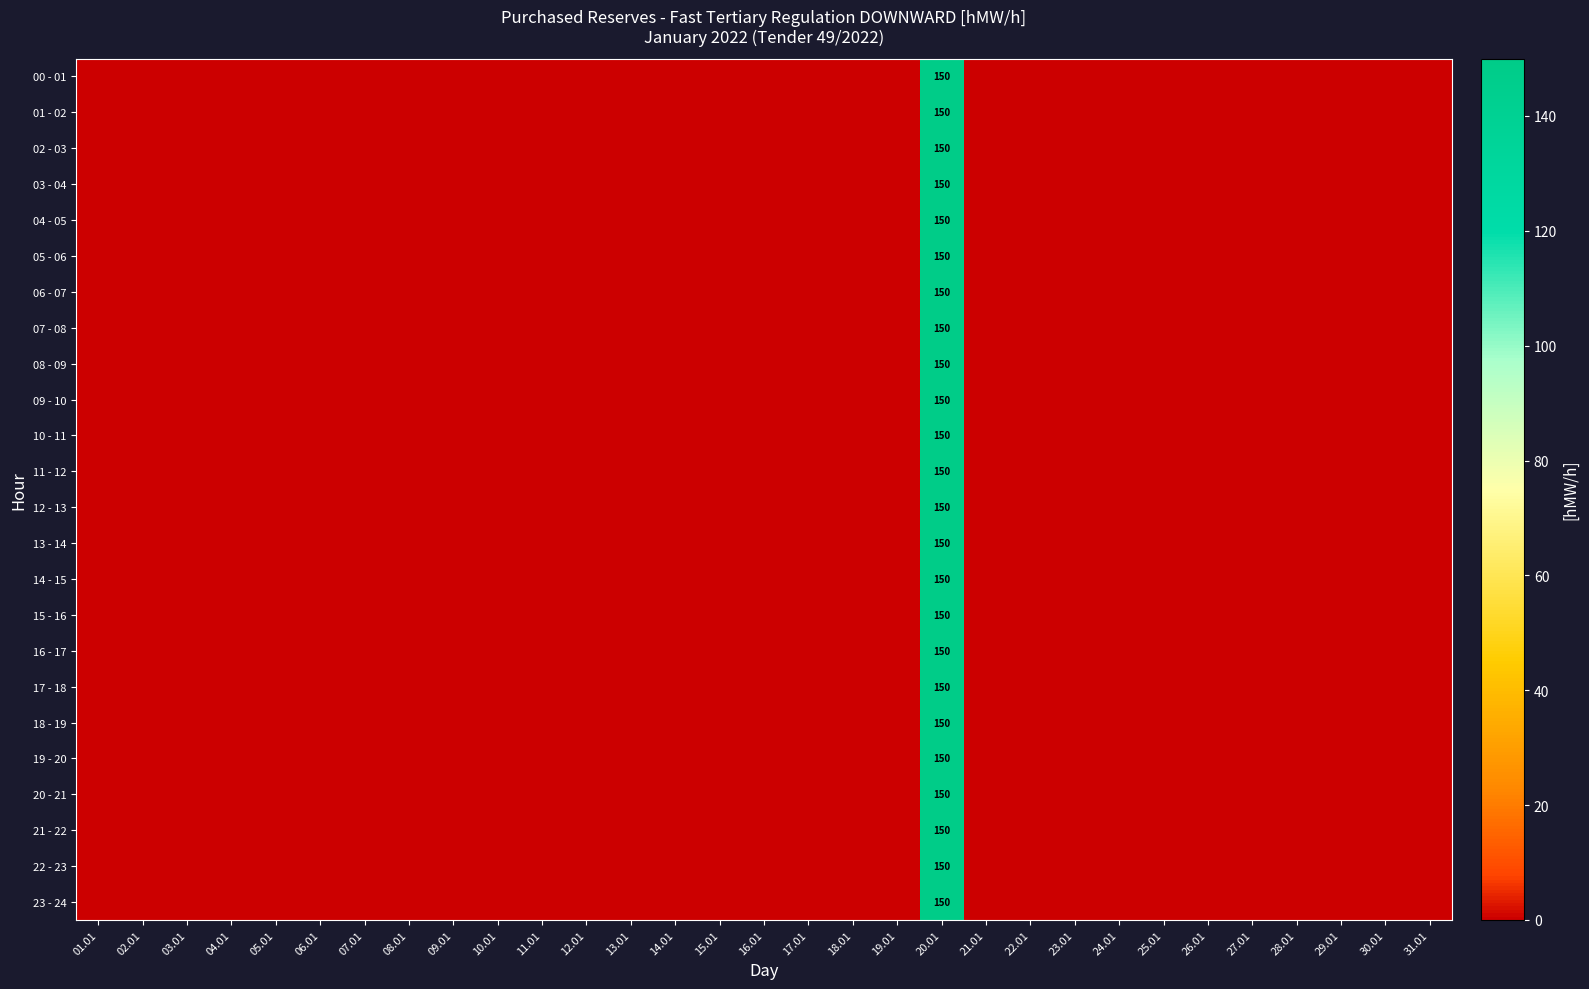

Which has a higher value, 20.01 or 13.01?

20.01